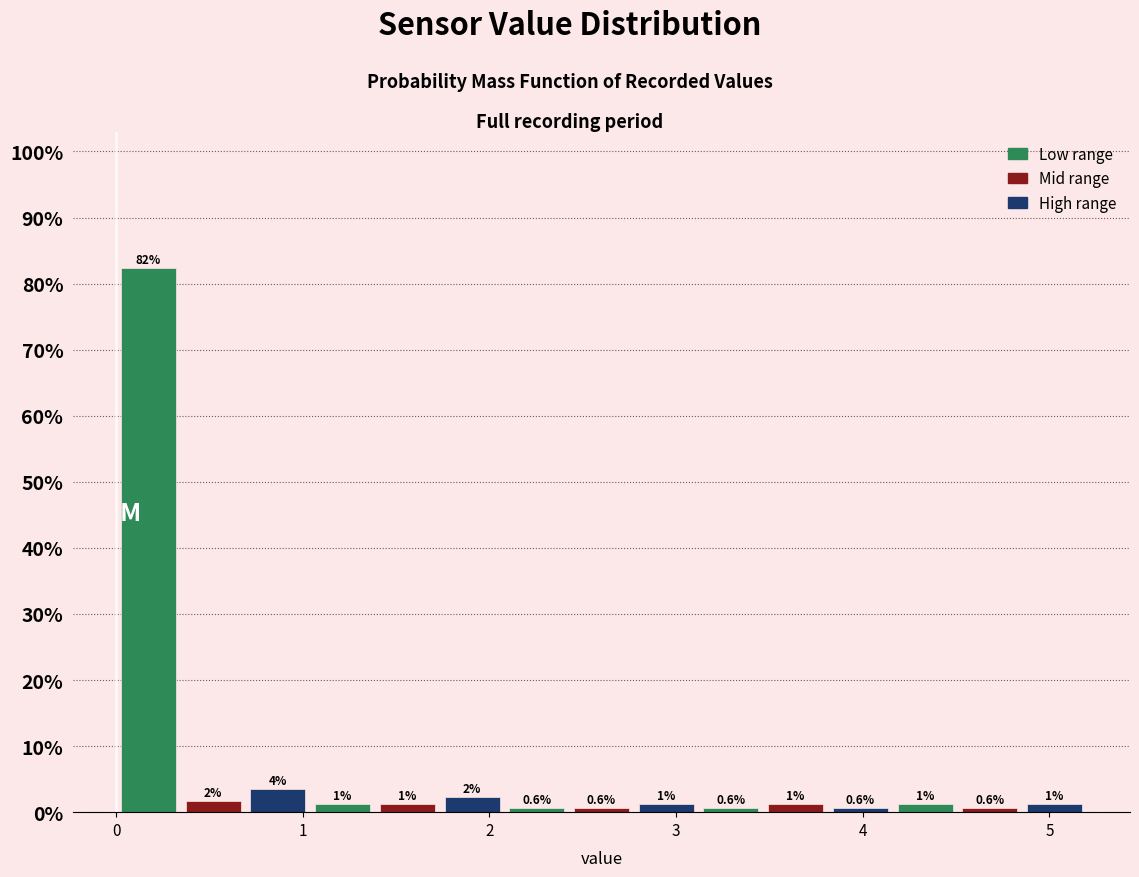

Read against the x-axis, roughly where is the centre of the tallest bar?

0.2